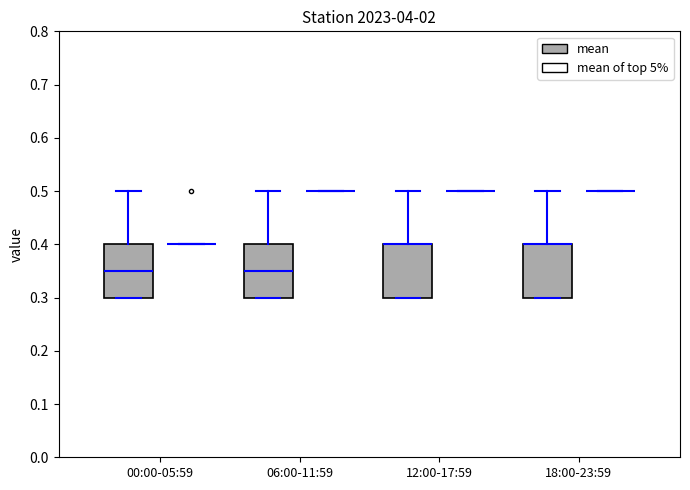

Reading left to right, read every box against the y-axis: the position of its median line, the range the box covers, and the ends of its whiskers. The values are not printed on the chart, so give them approximately, as read against the axis.

00:00-05:59 (mean): median 0.35, box 0.30 to 0.40, whiskers 0.30 to 0.50
00:00-05:59 (mean of top 5%): box collapsed to a line at 0.40, whiskers 0.40 to 0.40
06:00-11:59 (mean): median 0.35, box 0.30 to 0.40, whiskers 0.30 to 0.50
06:00-11:59 (mean of top 5%): box collapsed to a line at 0.50, whiskers 0.50 to 0.50
12:00-17:59 (mean): median 0.40 (drawn on the box's upper edge), box 0.30 to 0.40, whiskers 0.30 to 0.50
12:00-17:59 (mean of top 5%): box collapsed to a line at 0.50, whiskers 0.50 to 0.50
18:00-23:59 (mean): median 0.40 (drawn on the box's upper edge), box 0.30 to 0.40, whiskers 0.30 to 0.50
18:00-23:59 (mean of top 5%): box collapsed to a line at 0.50, whiskers 0.50 to 0.50